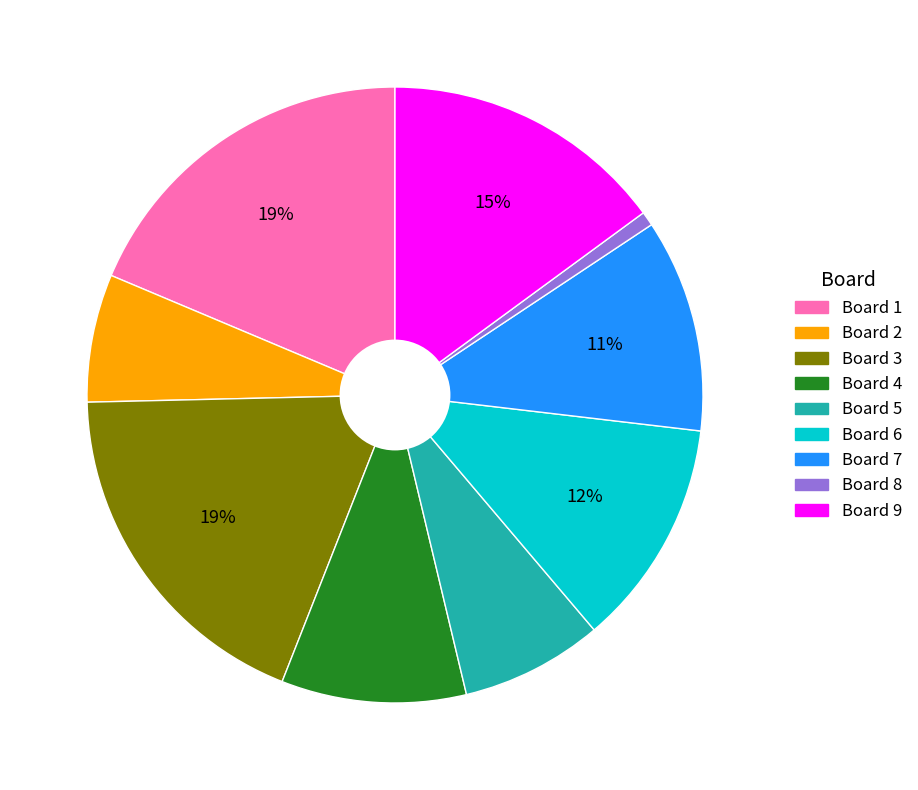

To the nearest percent, what is the average slice percentage?

11%